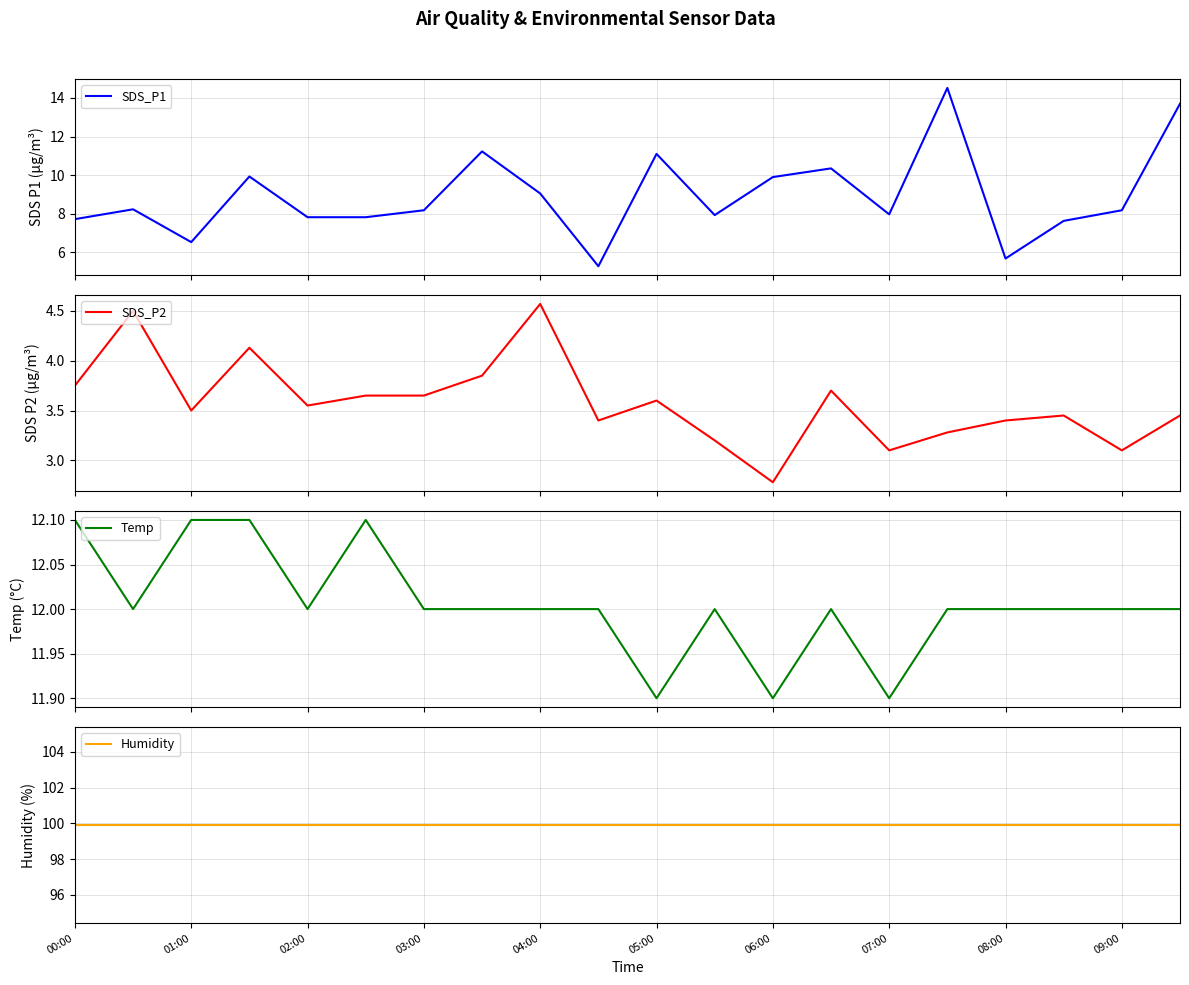

What is the spread (max minus min) of values at 11?

96.7